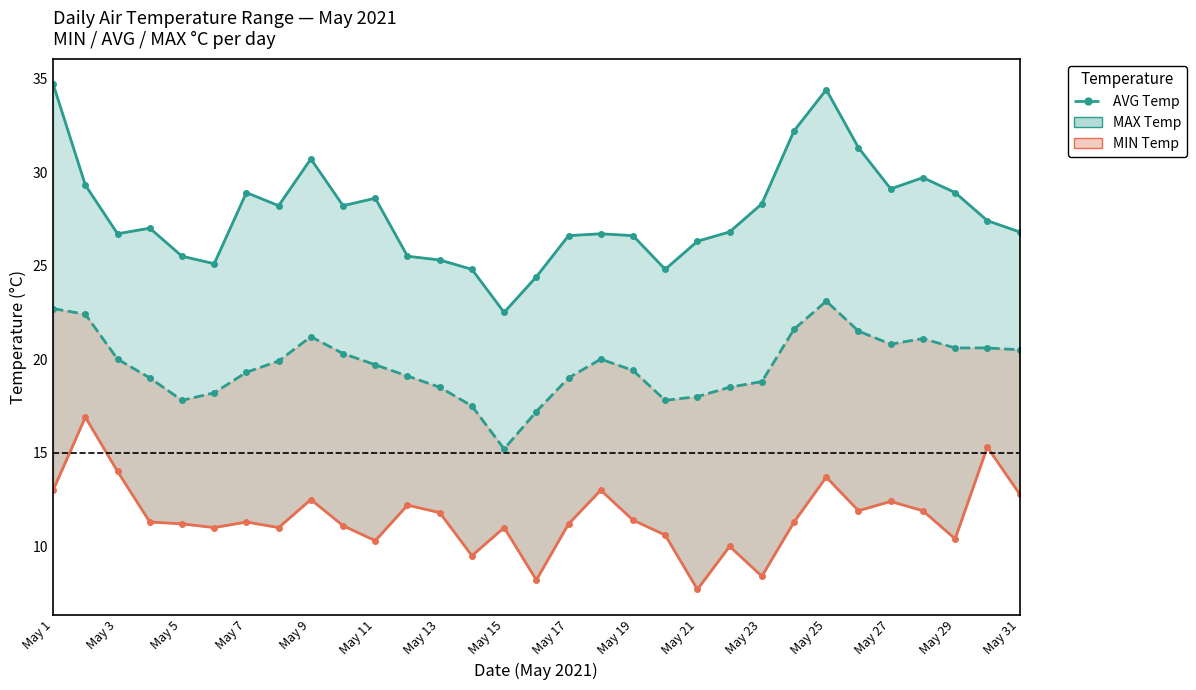

In AVG Temp, how many points are higher than both neighbors (excluding endpoints)?

4